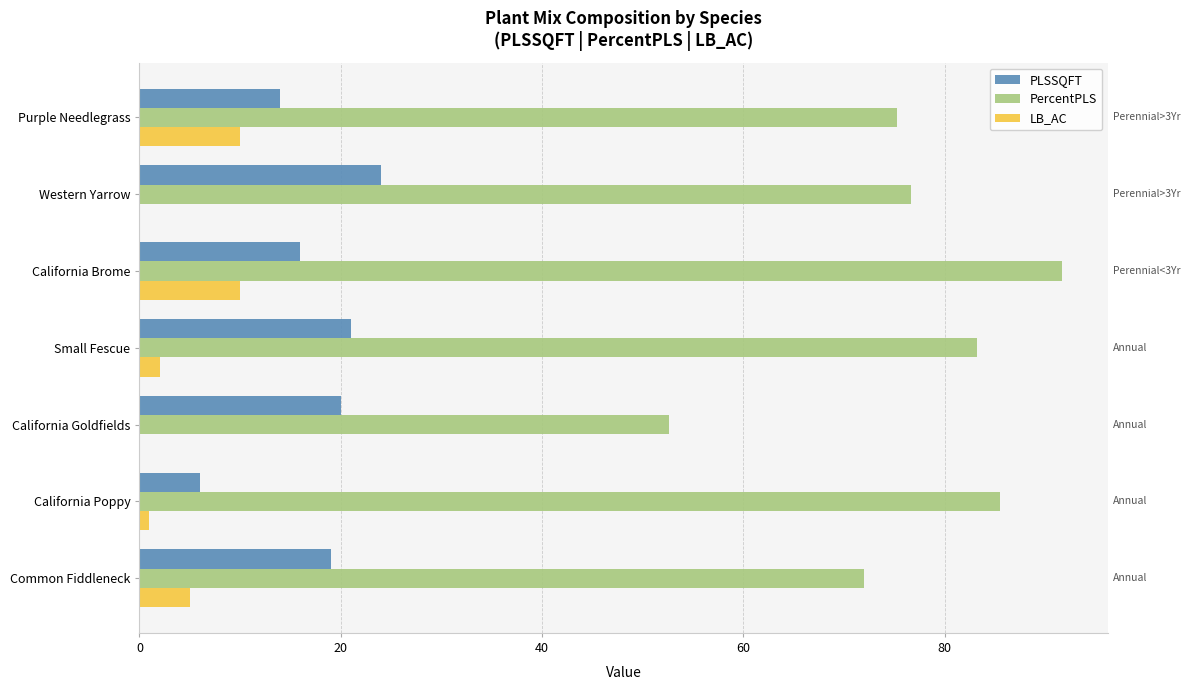

Is it true that PercentPLS equals 40.1 at Western Yarrow?

False